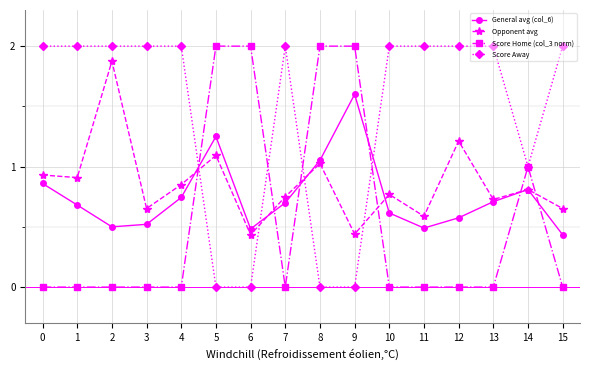

After their last crossing, which series has the higher values: Score Home (col_3 norm) or Score Away?

Score Away